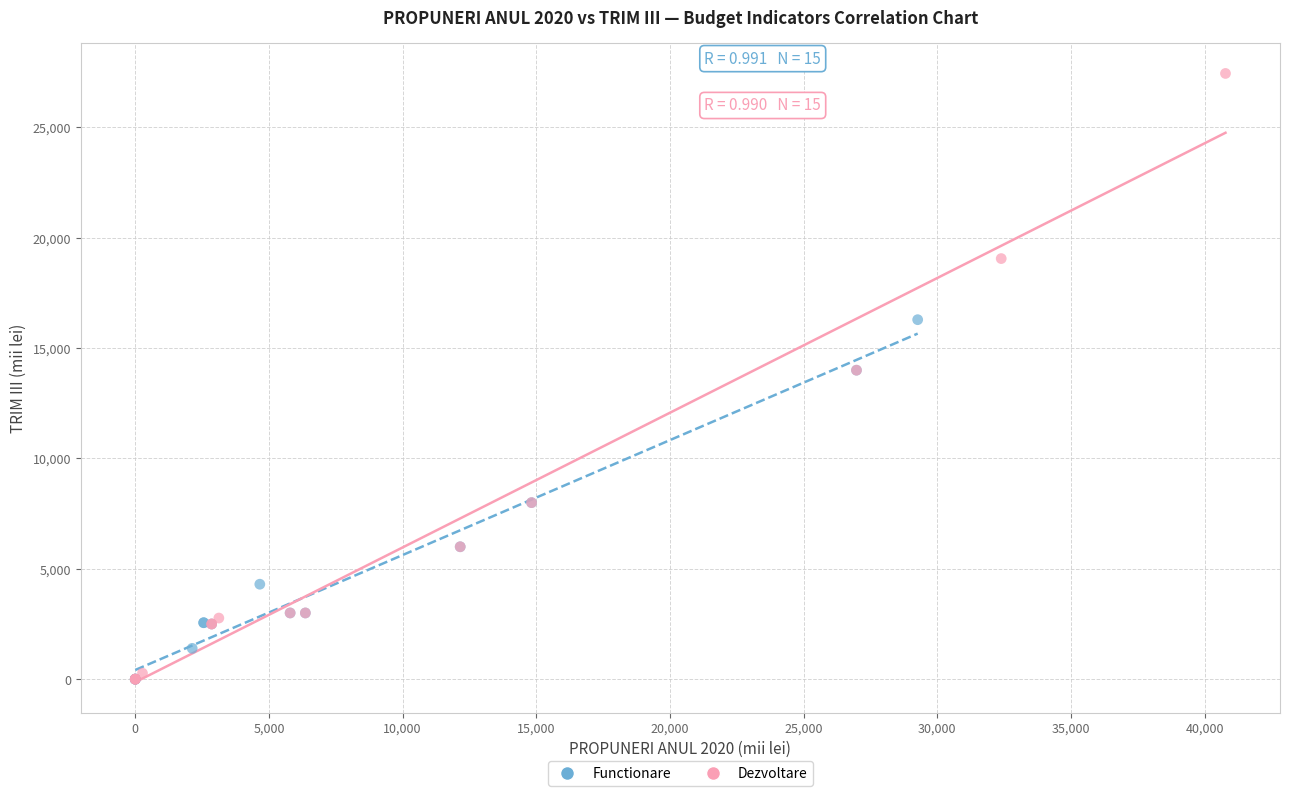

Which series reaches the maximum Y coordinate?

Dezvoltare